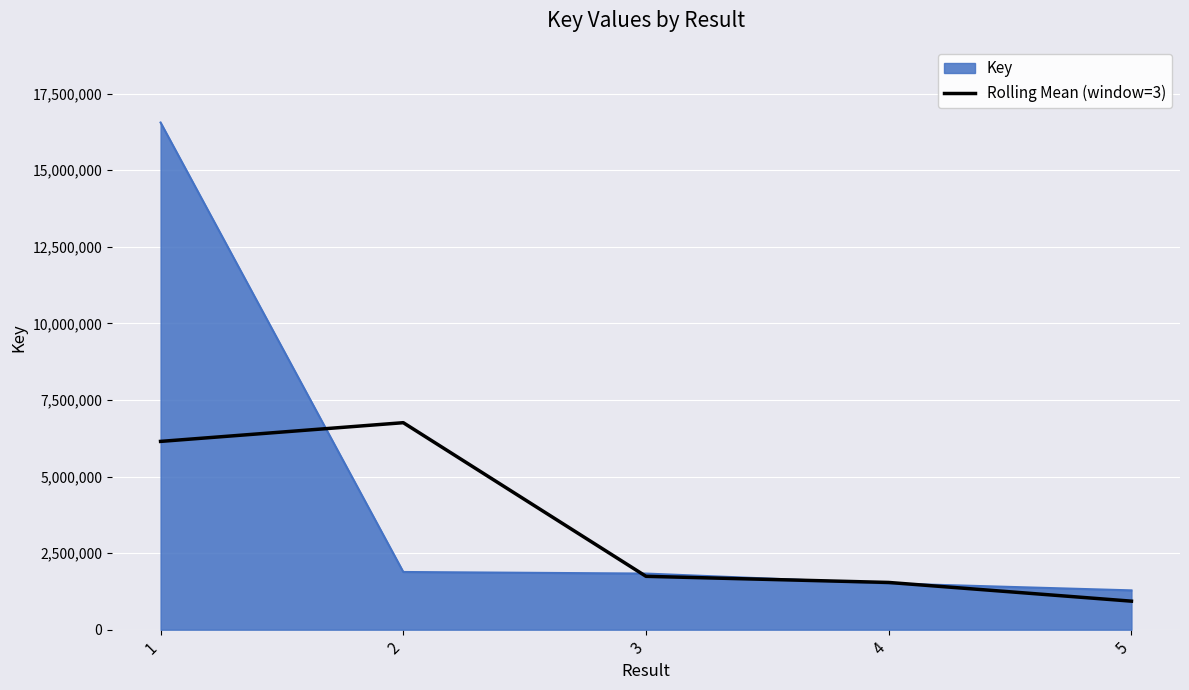

How many categories are shown in the chart?

5